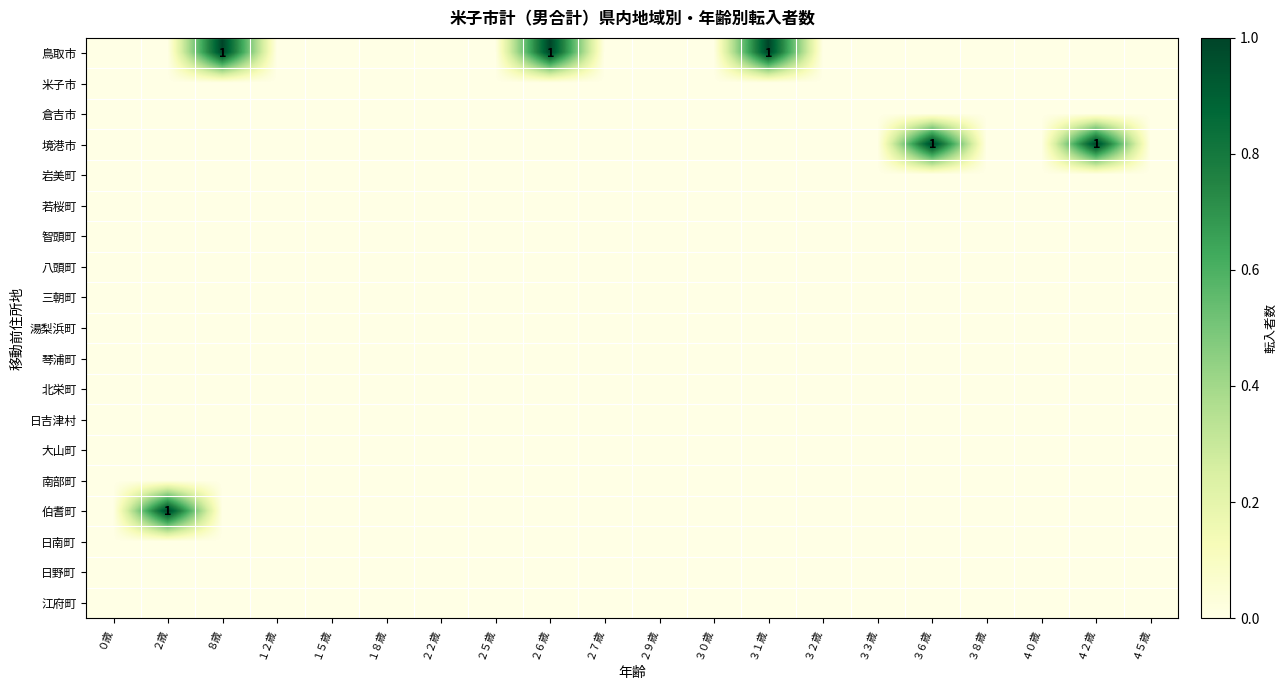

Which series has the largest total across all categories?

鳥取市